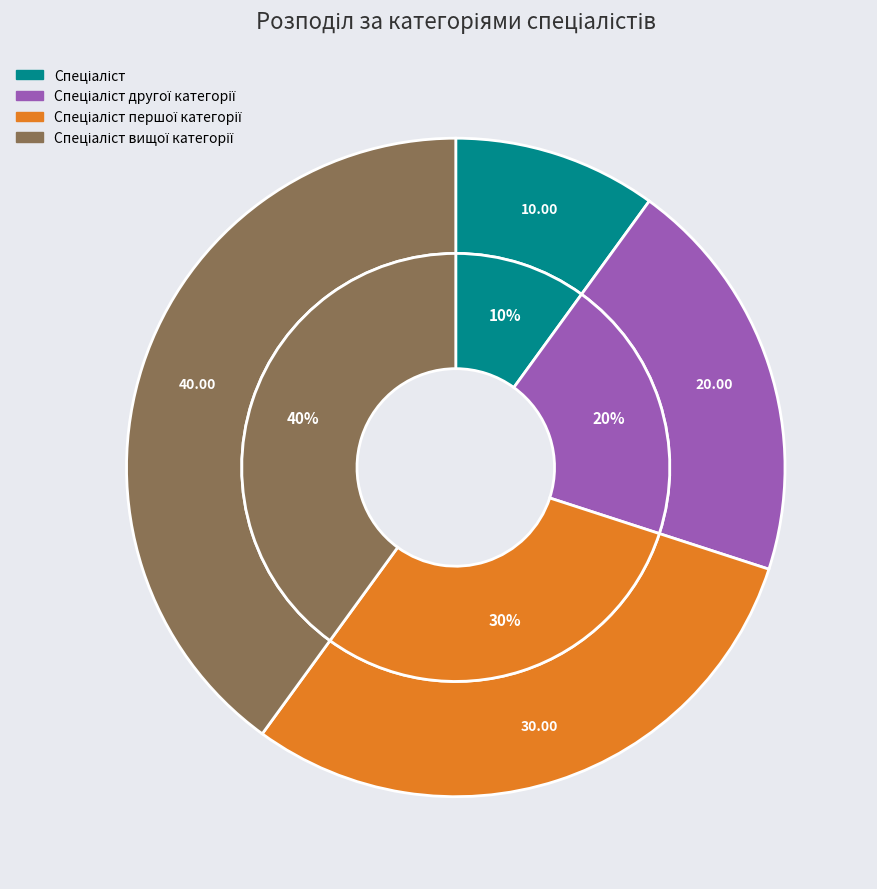

Which slice is the smallest?

Спеціаліст